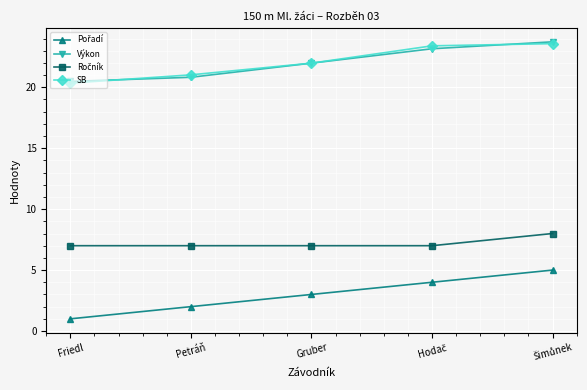

What is the highest value of the SB series?

23.6